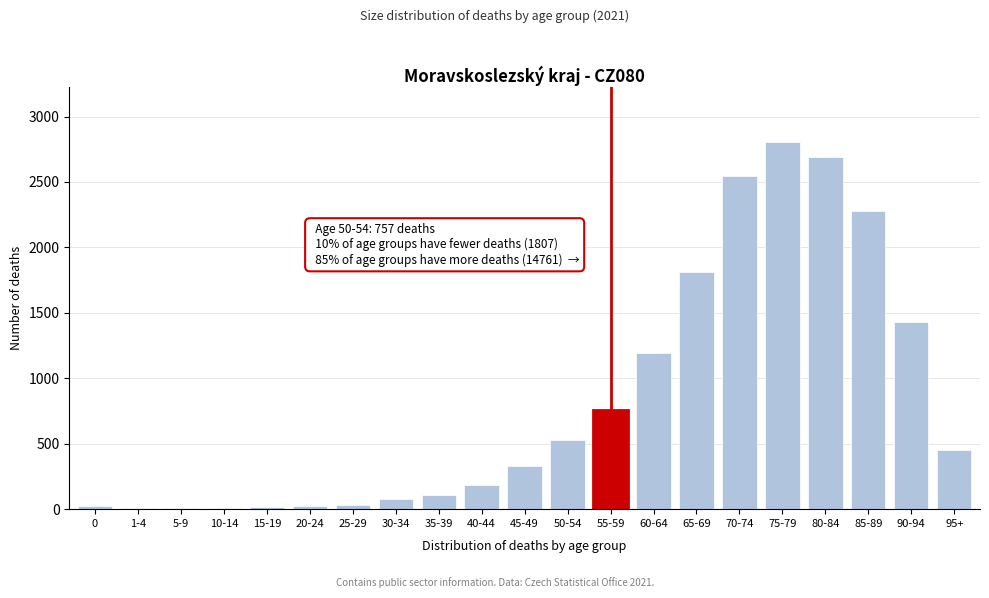

What is the change in value from 85-89 to 95+?

-1827